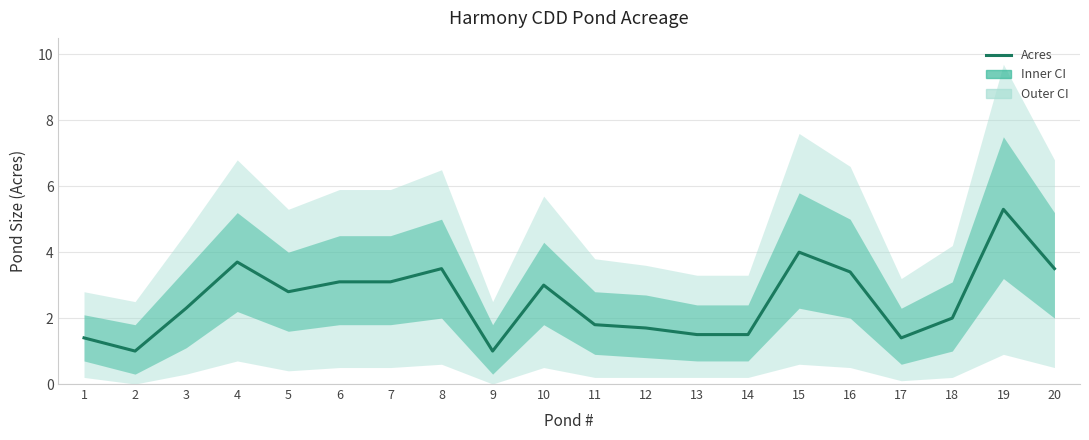

At which category does the chart reach its minimum across all series?

2